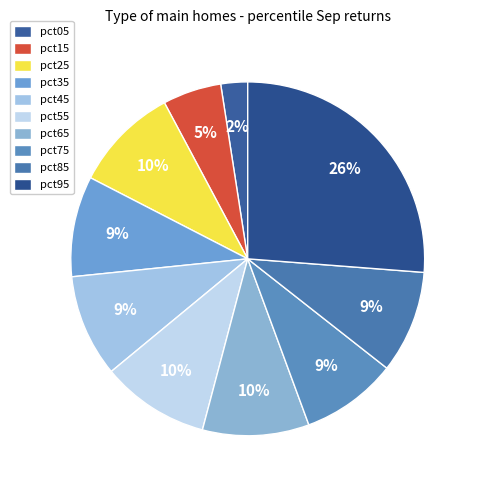

Which slice is the smallest?

pct05